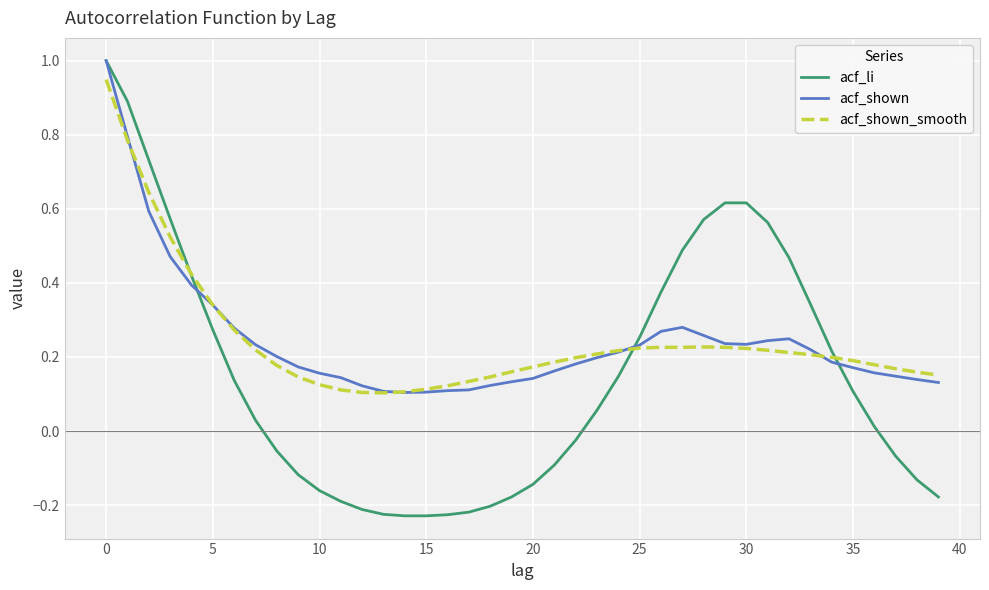

What is the maximum value shown in the chart?

1.0